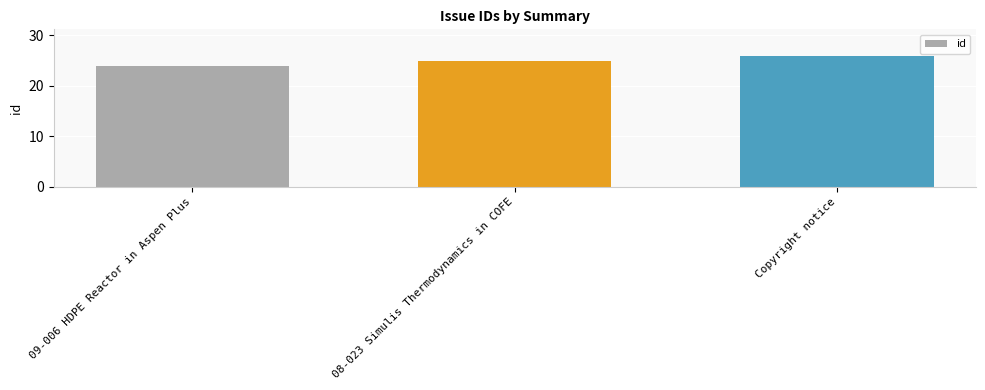

Reading right to left, what are all the values shown in this chart?

Copyright notice=26	08-023 Simulis Thermodynamics in COFE=25	09-006 HDPE Reactor in Aspen Plus=24